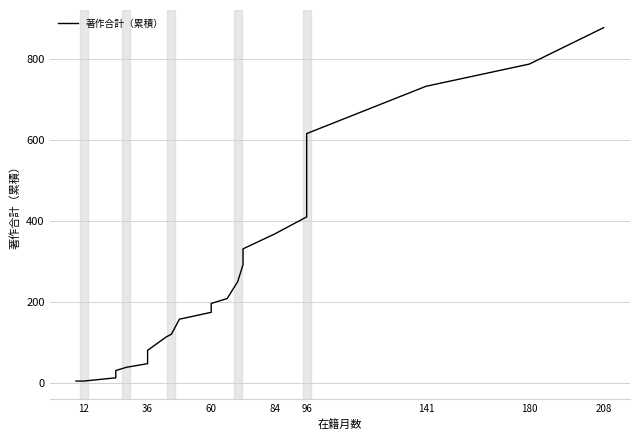

What is the value of the 23rd point from the left?

454